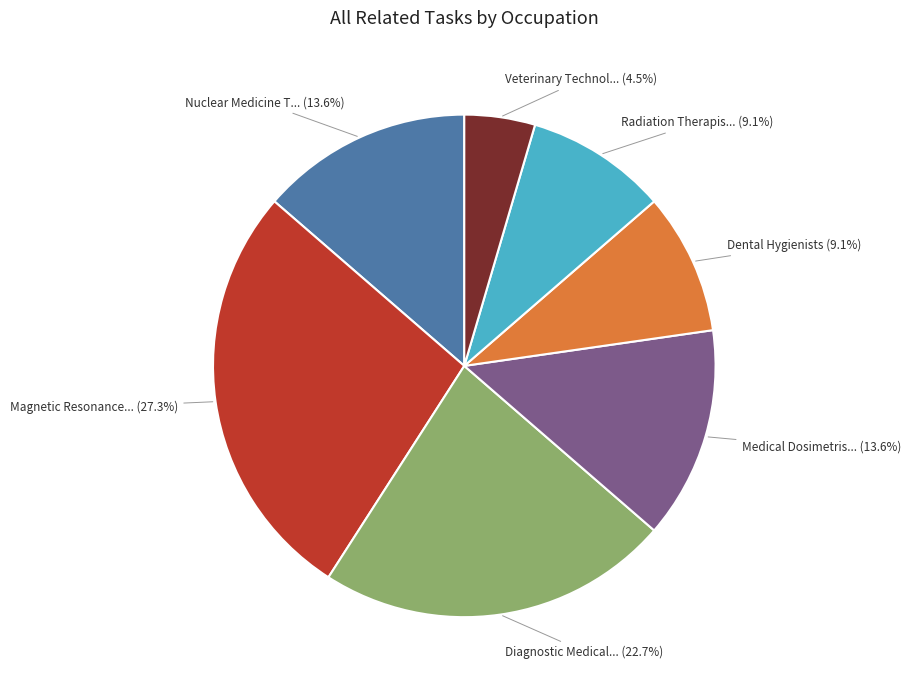

How many slices are in this pie chart?

7